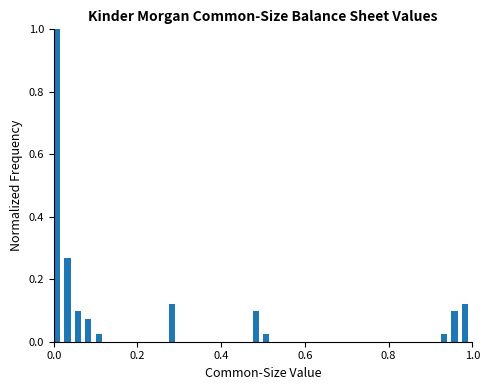

Around what value on the x-axis is the tallest bar? Give the approximate position of its centre, as read against the axis.

0.00